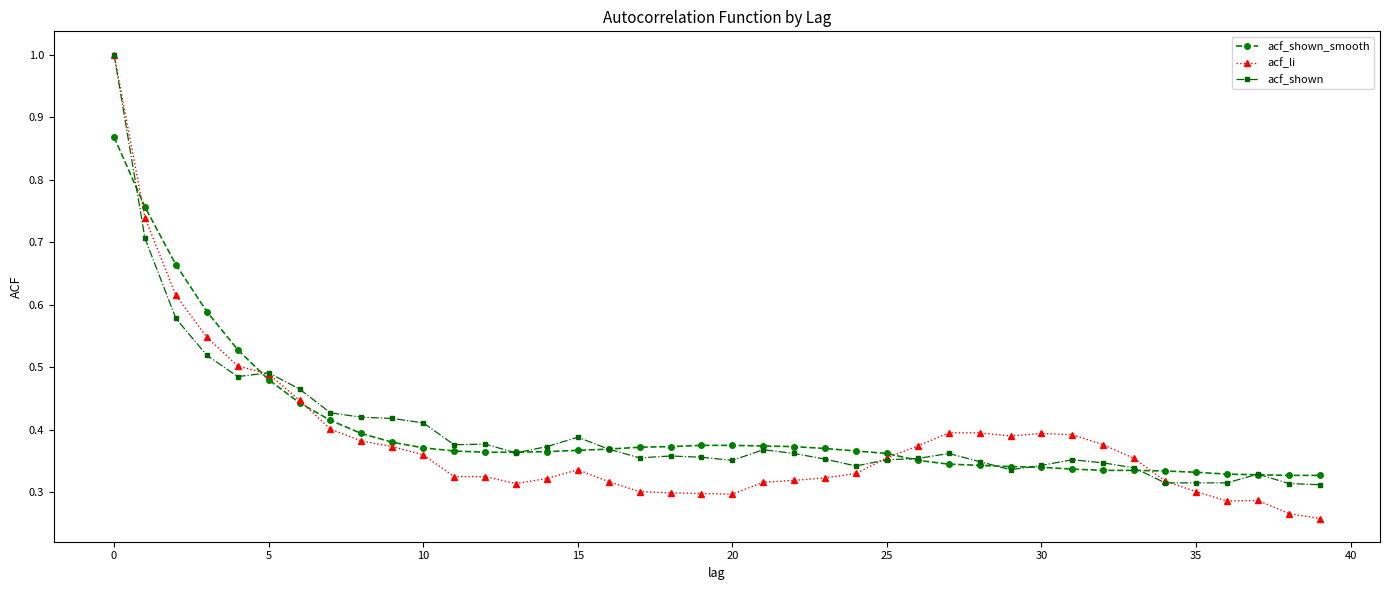

True or false: acf_li has more than 2 points higher than both neighbors.

True